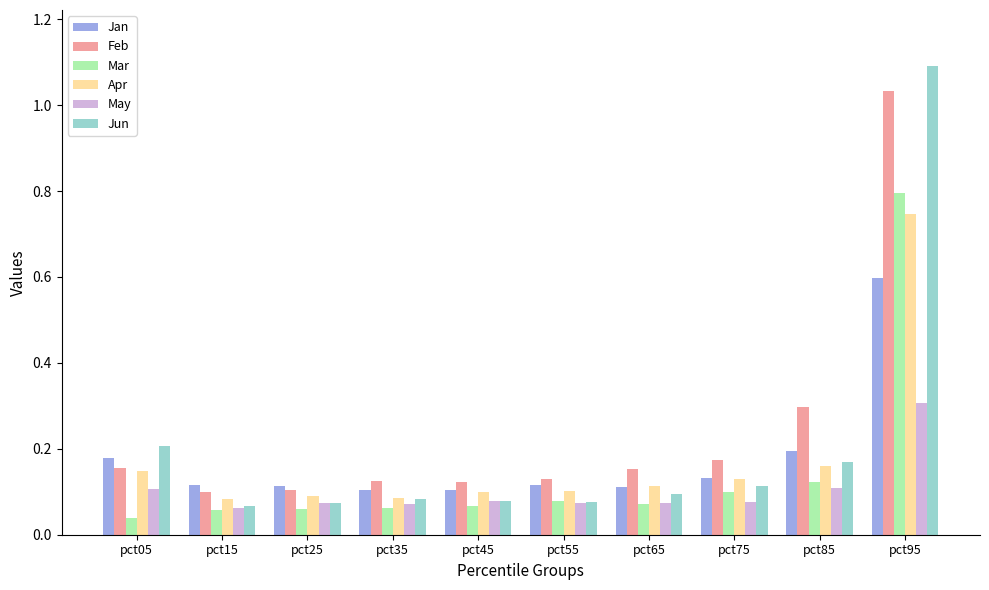

What value does the Jun series have at pct95?

1.1